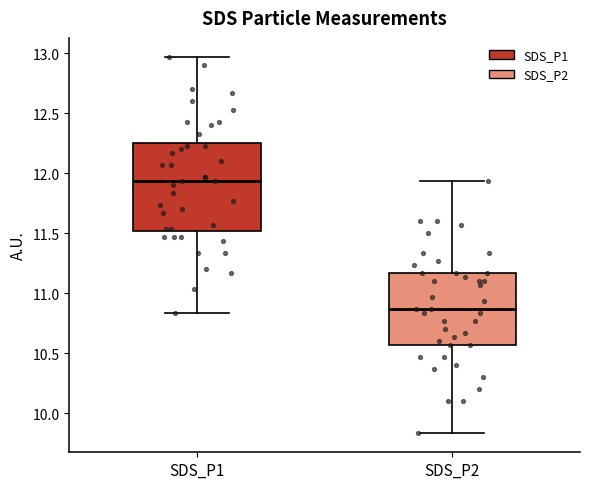

Which box has the lowest median line?

SDS_P2